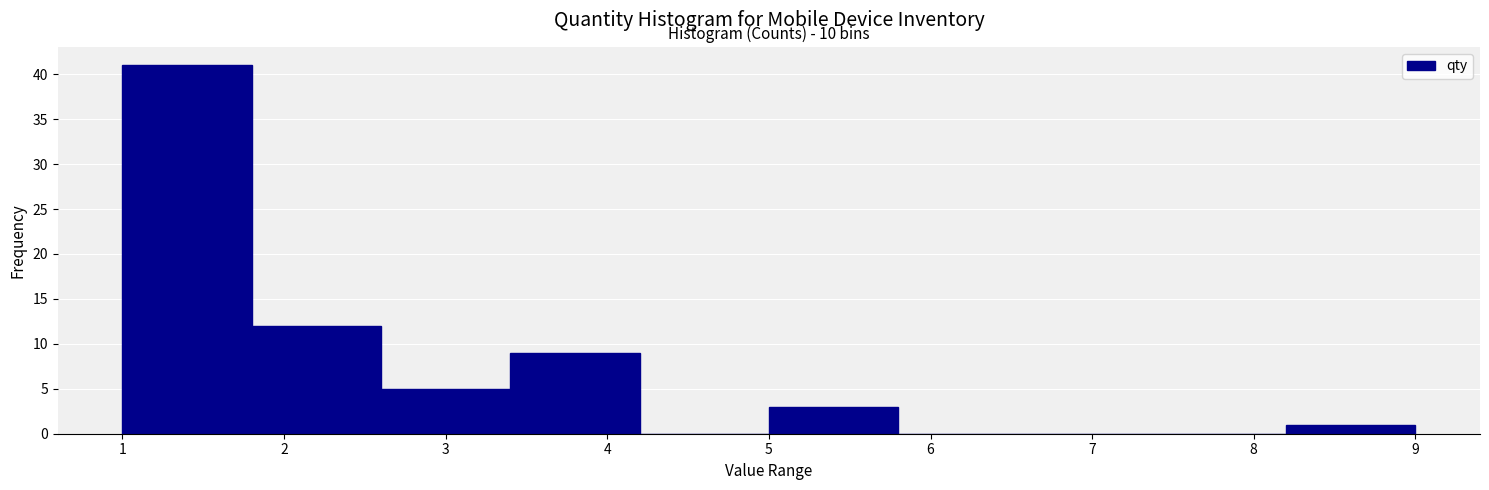

Which range on the x-axis has the tallest bar?

1.0 to 1.8